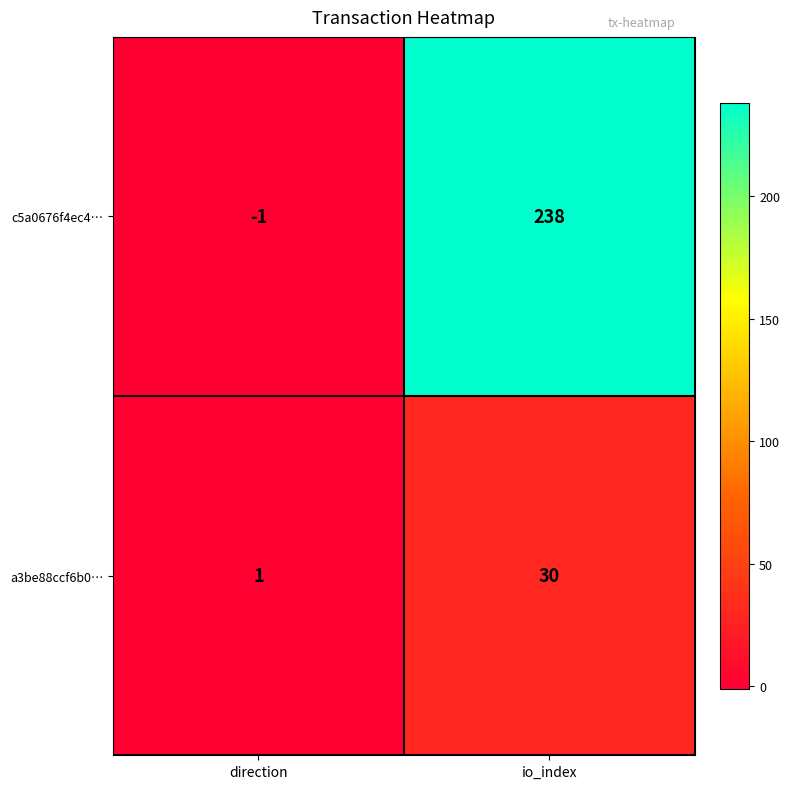

Count the number of categories in the chart.

2